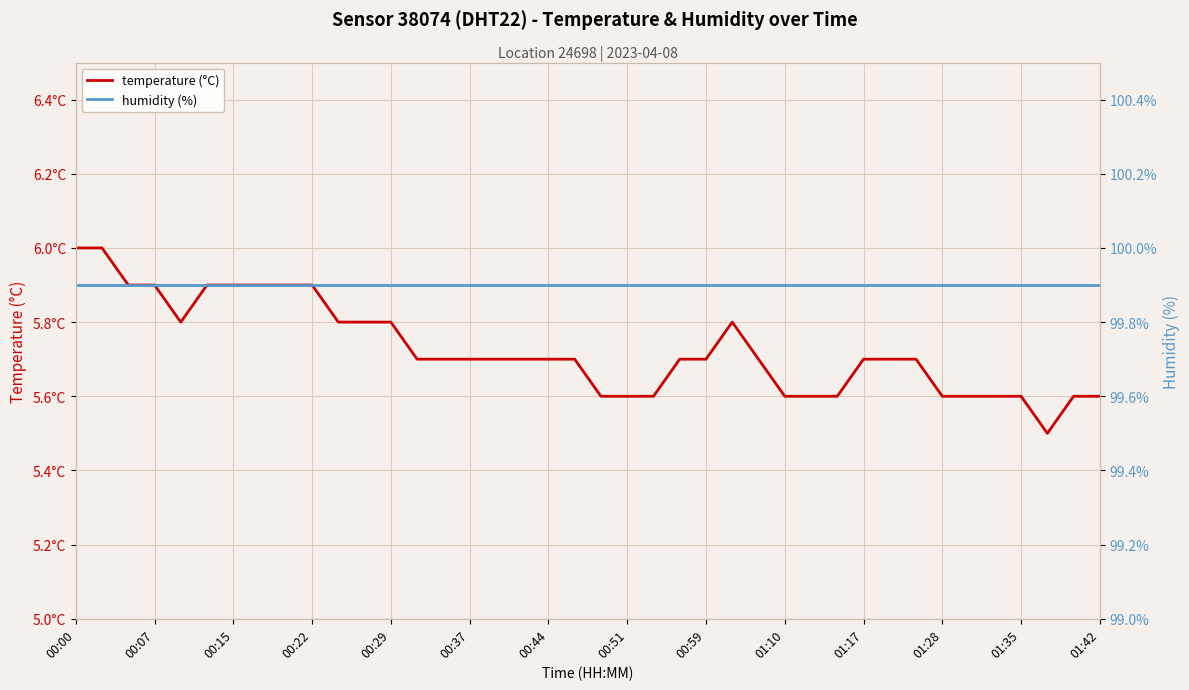

Is it true that humidity (%) equals 99.9 at 34?

True